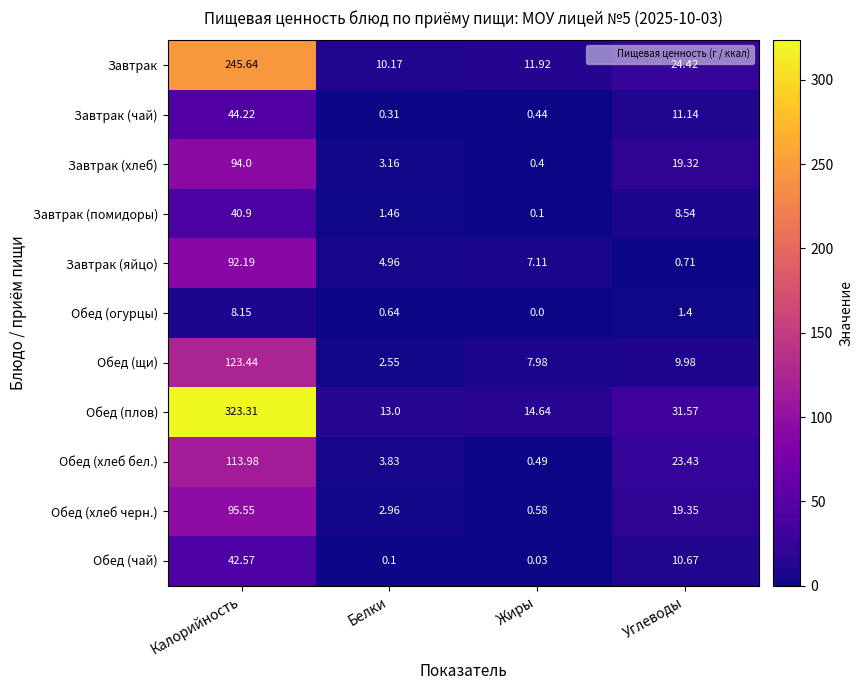

List the labels in order of Обед (плов) value, largest first.

Калорийность, Углеводы, Жиры, Белки